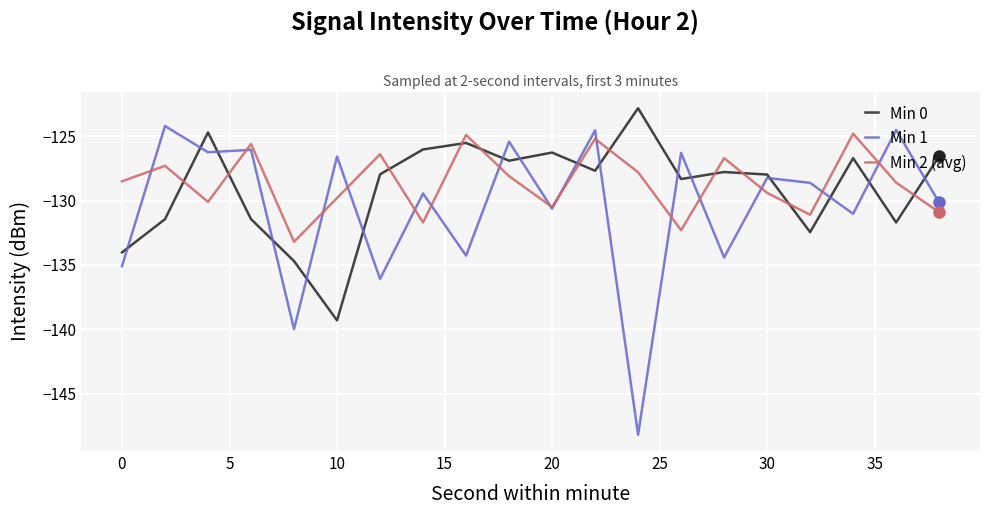

In Min 1, how many points are lower than both neighbors (excluding endpoints)?

8